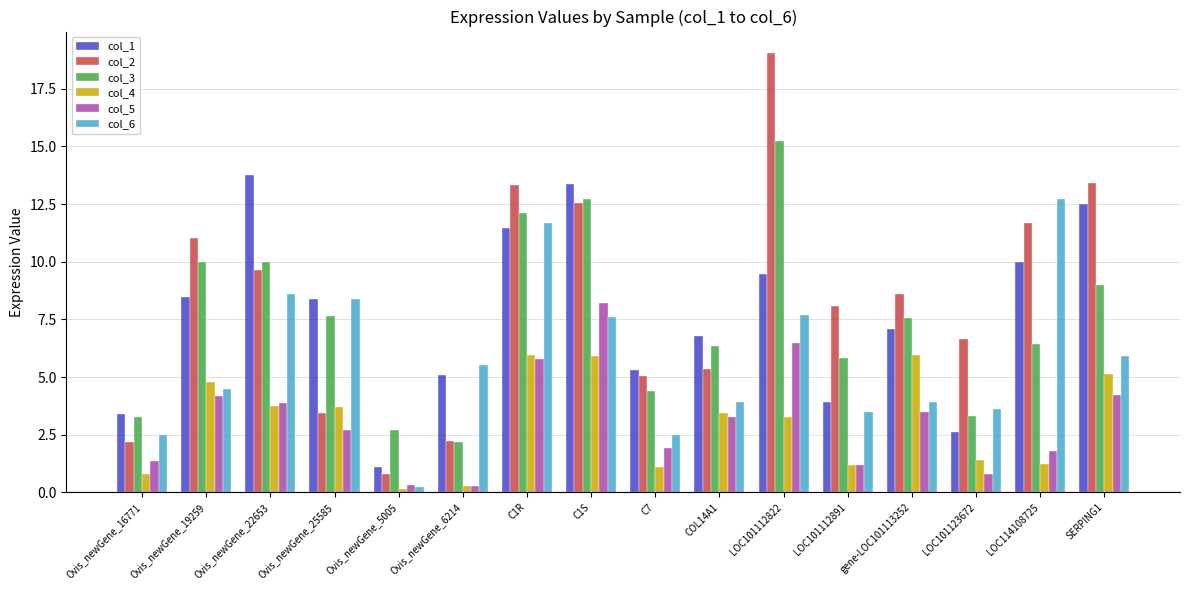

Count the number of categories in the chart.

16